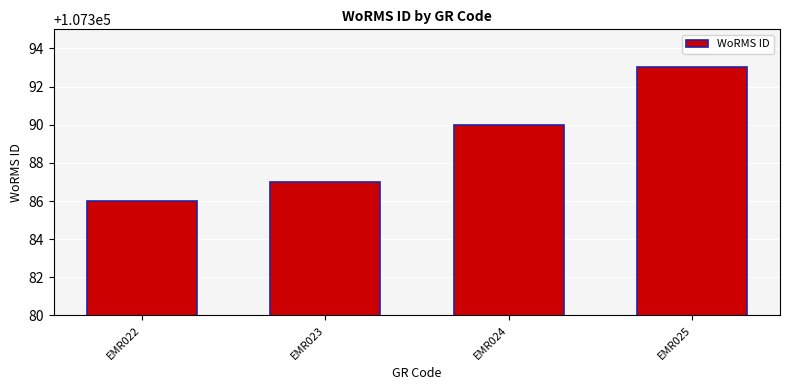

What is the minimum value shown in the chart?

107386